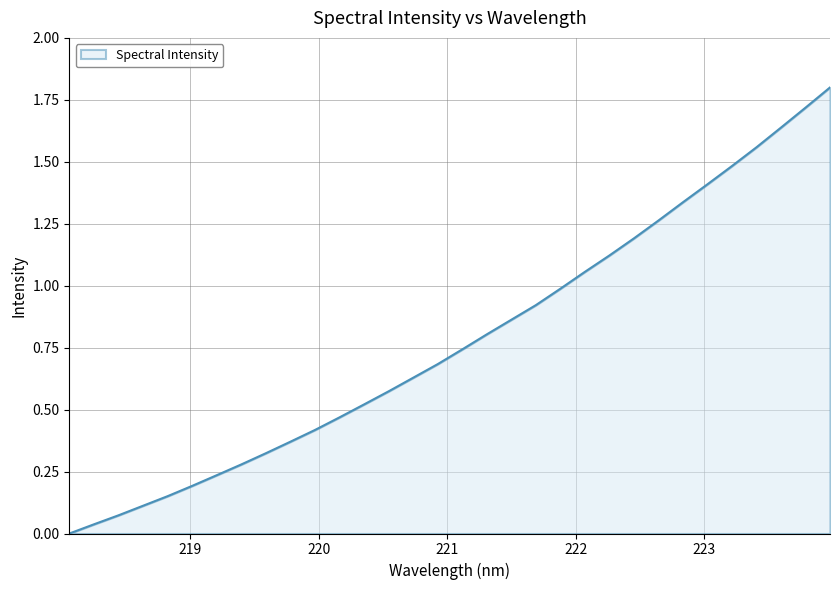

True or false: there are more than 2 points higher than both neighbors.

False